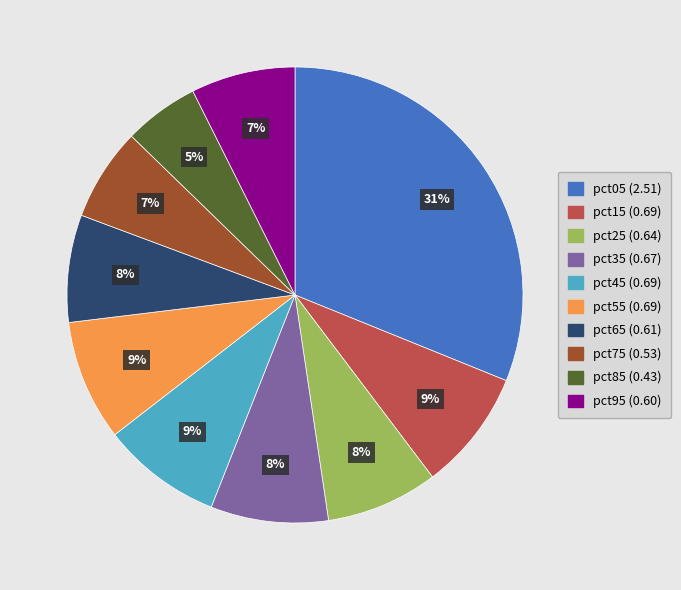

To the nearest percent, what is the difference between the largest and smallest slice percentages?

26%